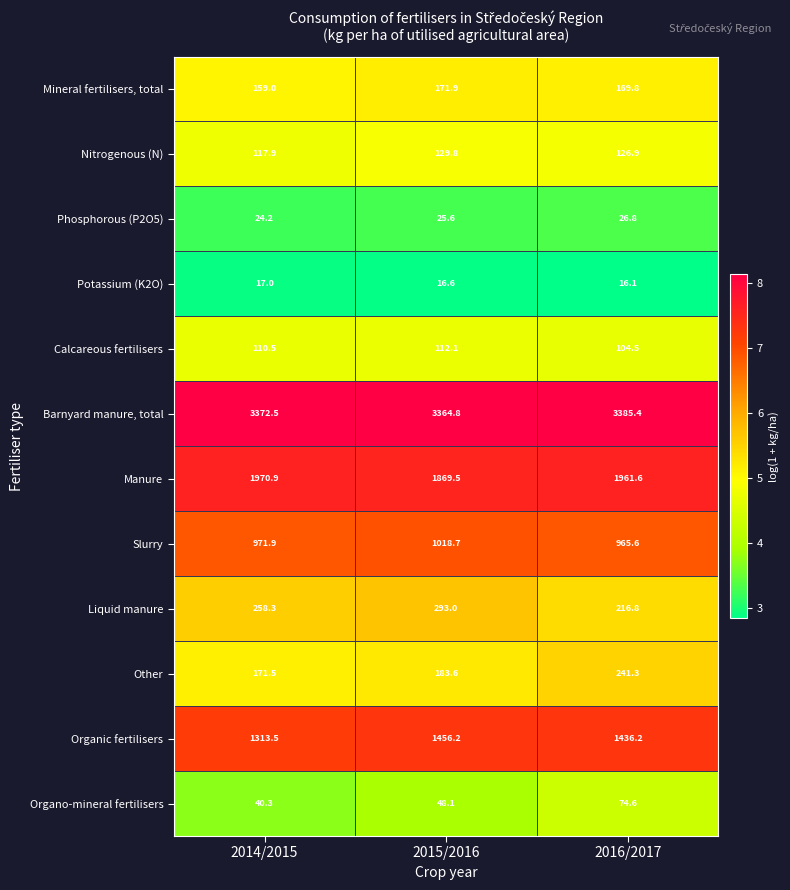

Read the Phosphorous (P2O5) value at 2016/2017.

26.8